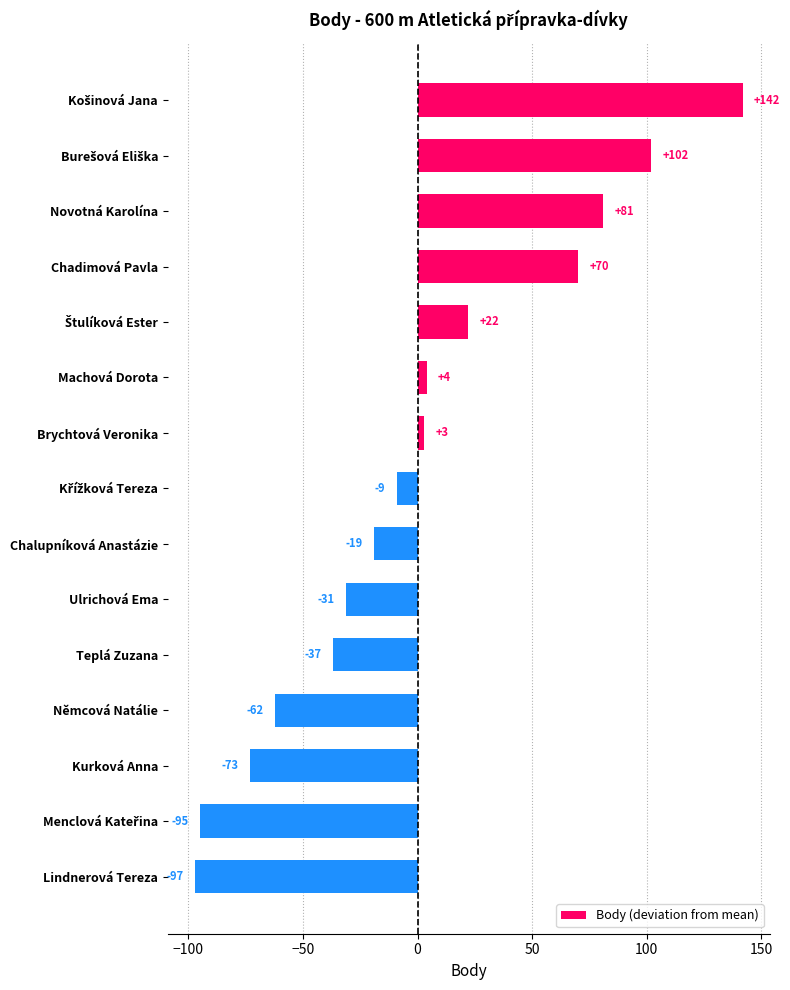

True or false: the data shows -31.0 at Kurková Anna.

False